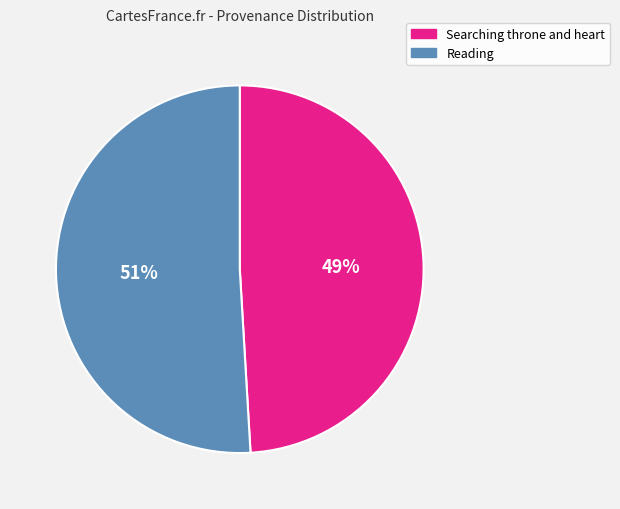

Count the number of slices in the pie.

2